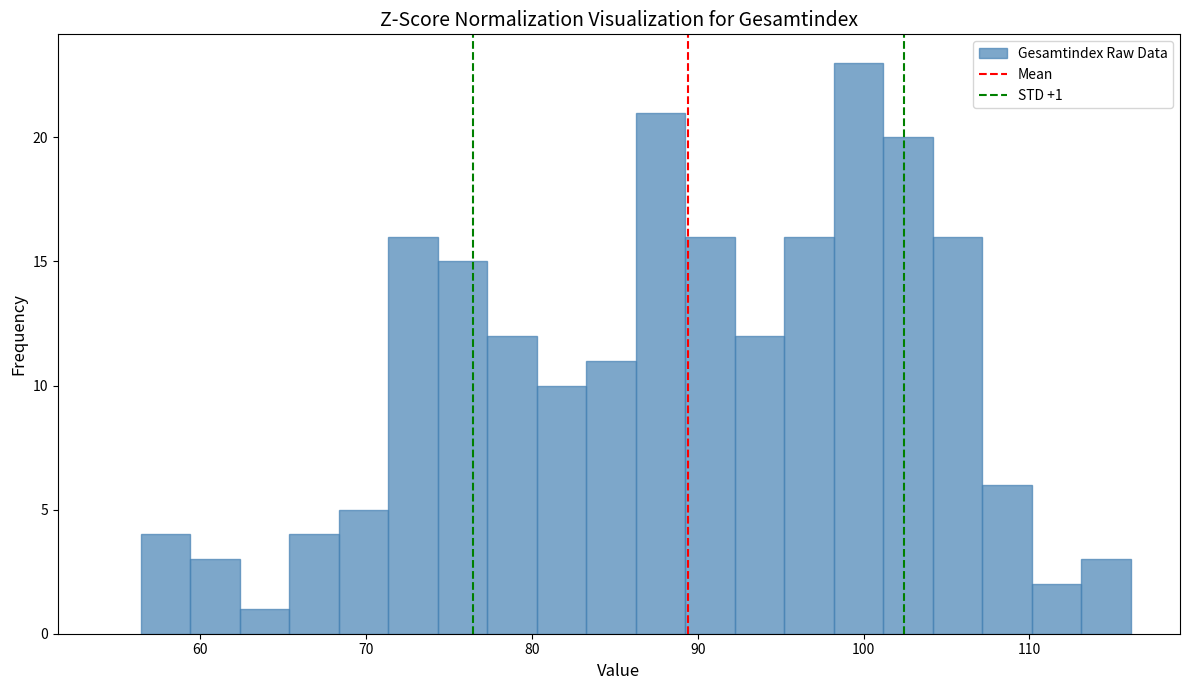

Read against the x-axis, roughly where is the centre of the tallest bar?

100